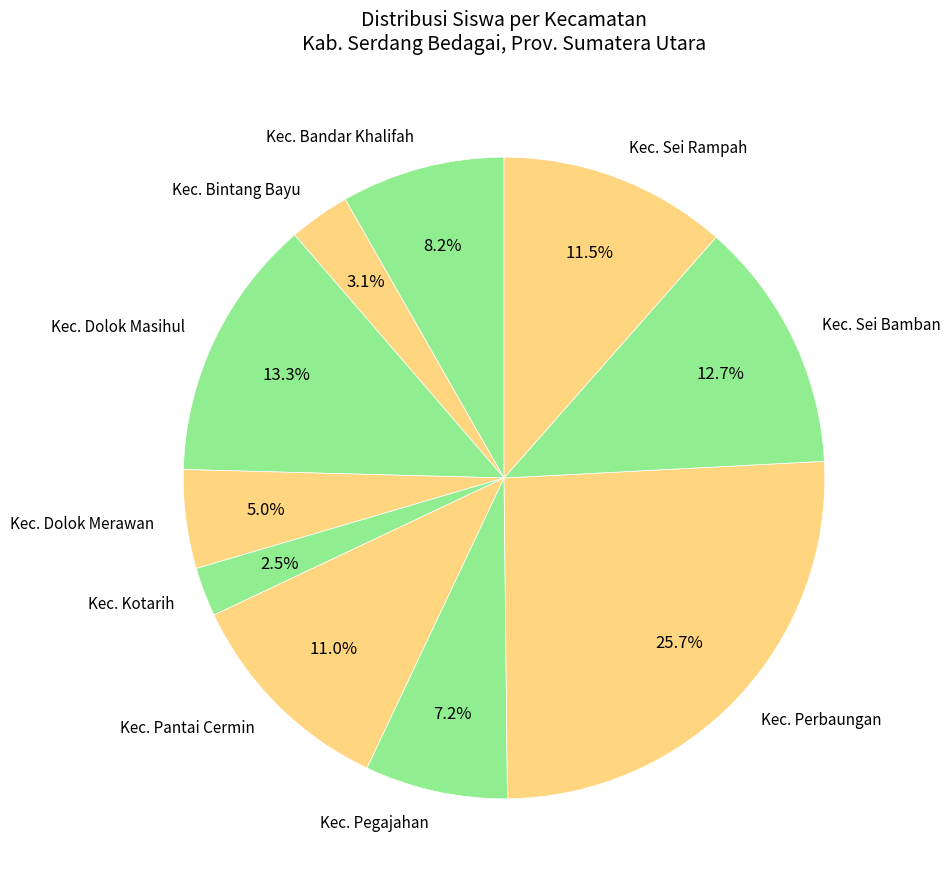

Which category has the biggest portion of the pie?

Kec. Perbaungan